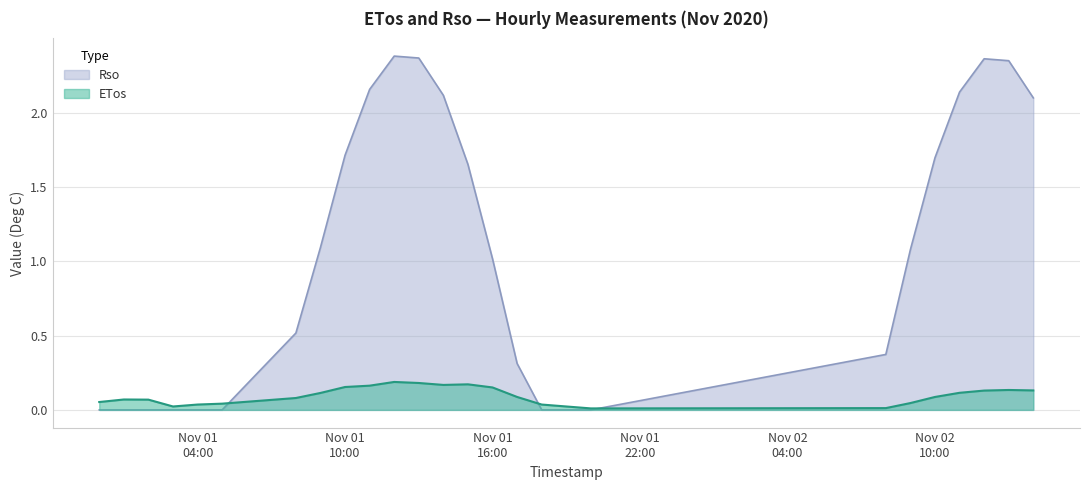

What position from the left is 2020-11-01 20:00?

19